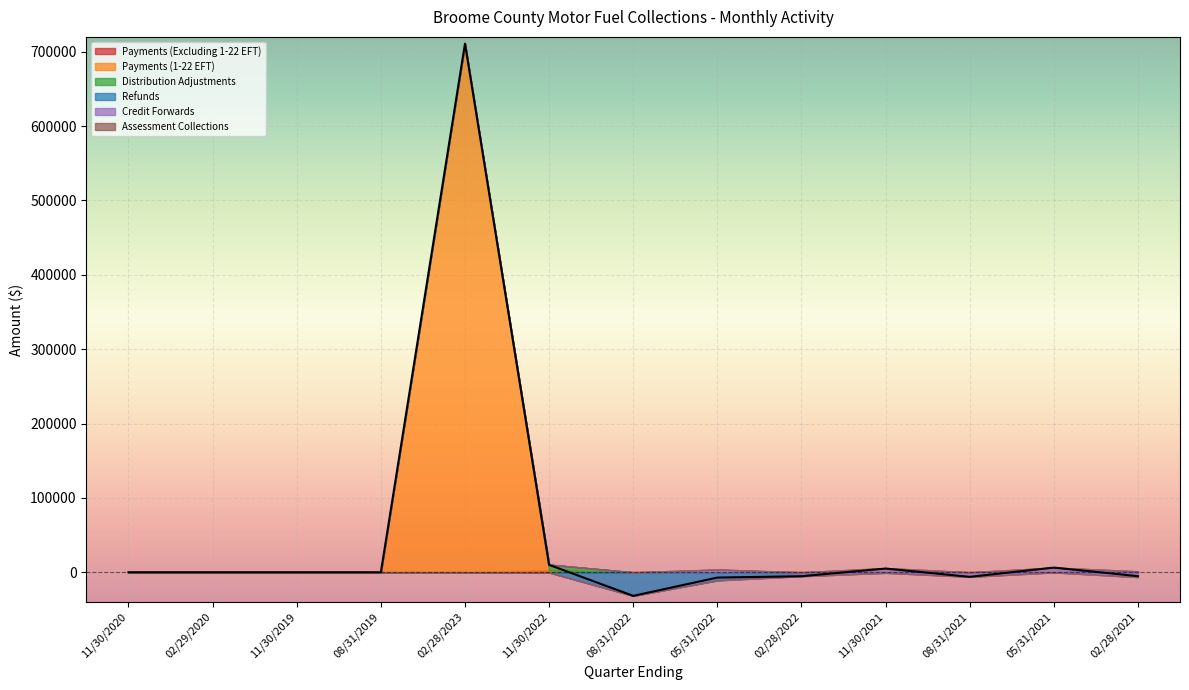

At which label is Refunds closest to -15837?

05/31/2022